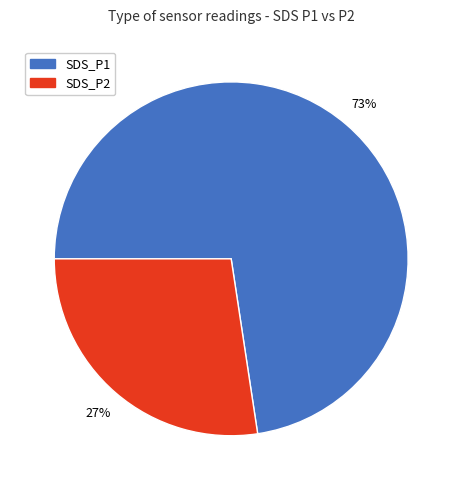

Does SDS_P2 account for over 50% of the chart?

No